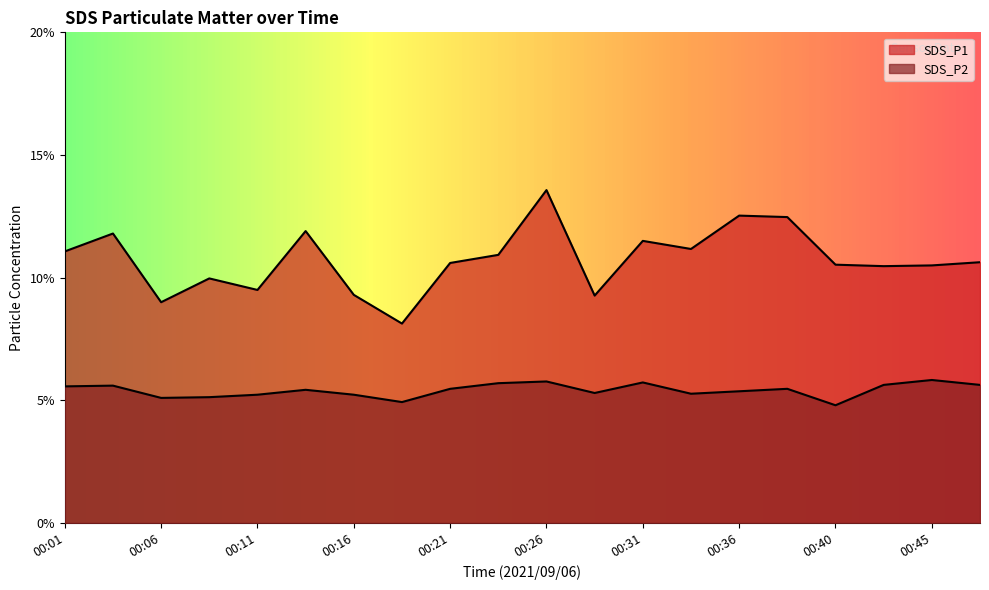

Reading right to left, what are all the values shown in this chart?

SDS_P1: 10.6	10.5	10.5	10.5	12.5	12.5	11.2	11.5	9.3	13.6	10.9	10.6	8.1	9.3	11.9	9.5	10.0	9.0	11.8	11.1
SDS_P2: 5.6	5.8	5.6	4.8	5.5	5.4	5.3	5.7	5.3	5.8	5.7	5.5	4.9	5.2	5.4	5.2	5.1	5.1	5.6	5.6